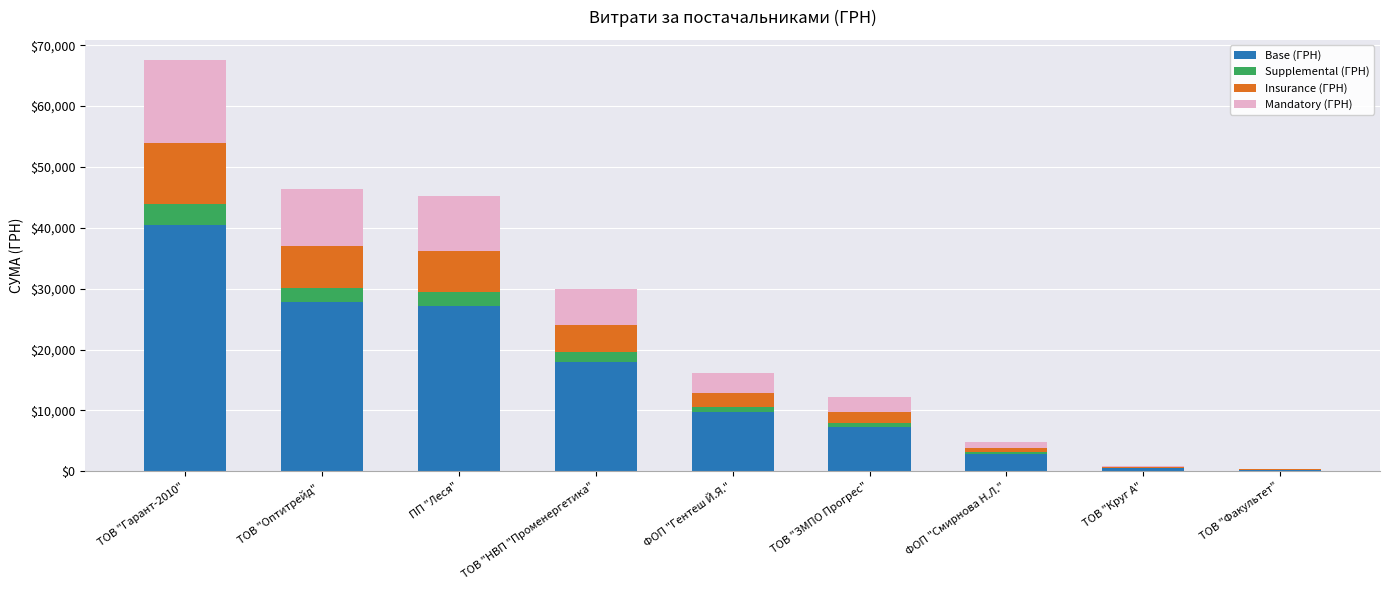

Which category has the highest value in the Base (ГРН) series?

ТОВ "Гарант-2010"